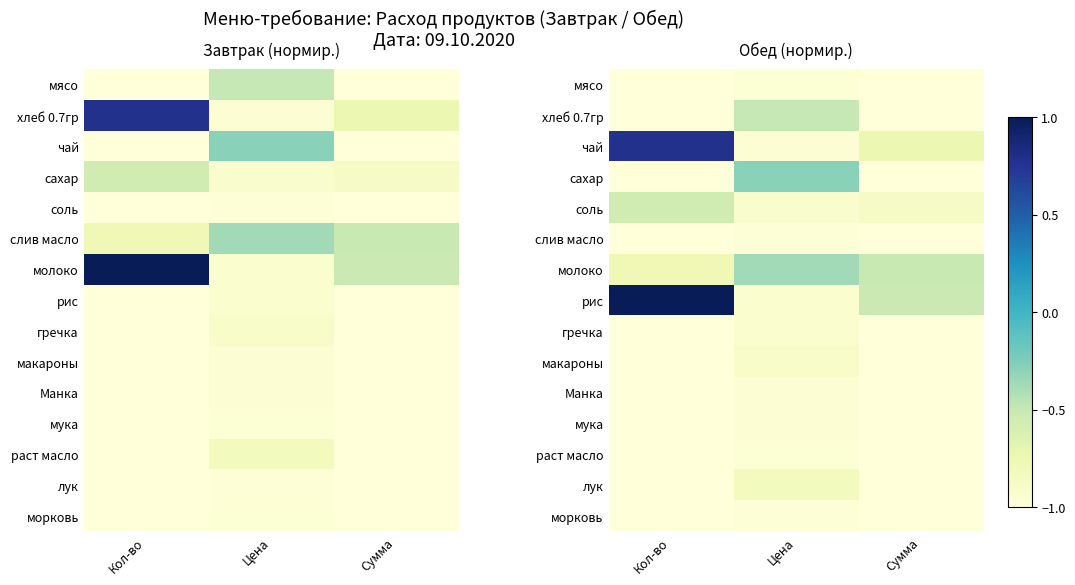

How many values in the рис series exceed 0?

1